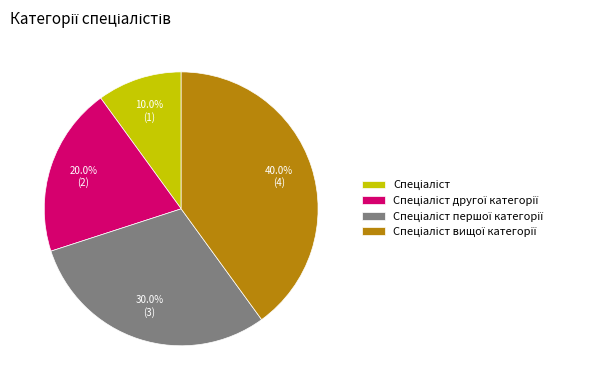

Is there a majority slice in this chart?

No